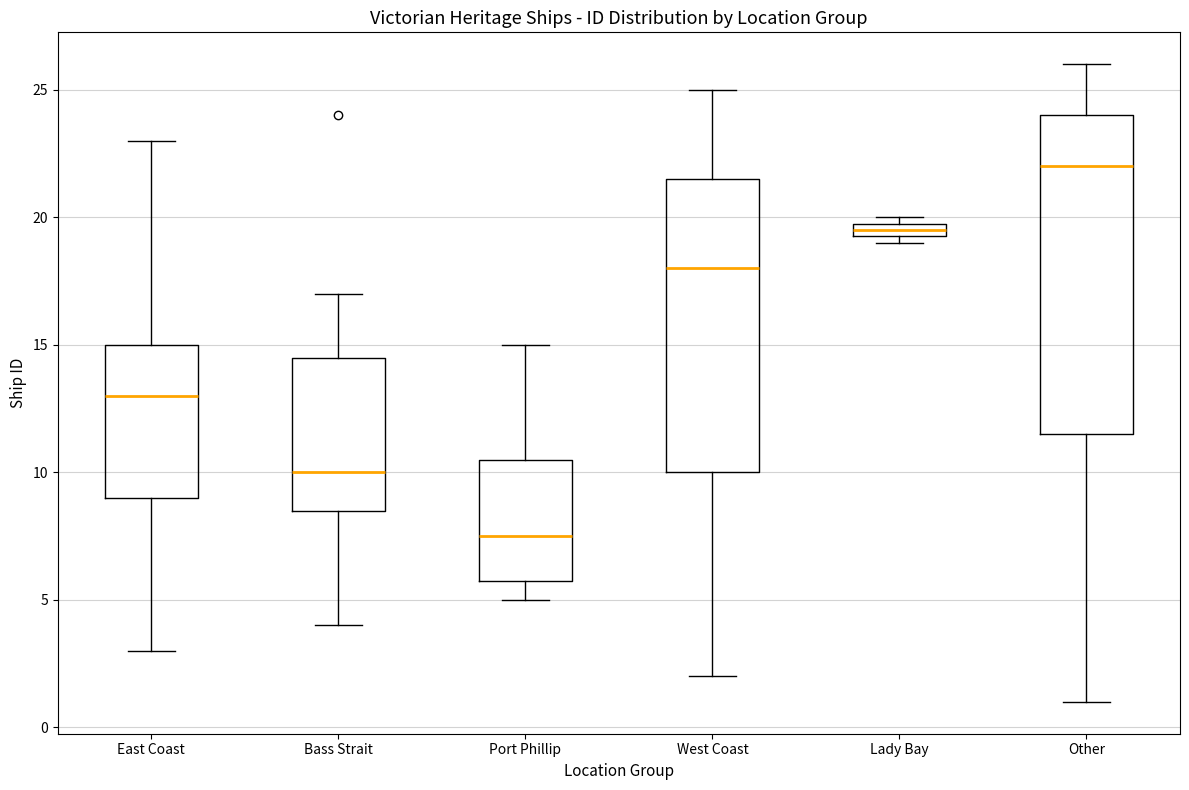

Where does the median line of the box for East Coast sit on the y-axis? The values are not printed on the chart, so give them approximately, as read against the axis.

13.0